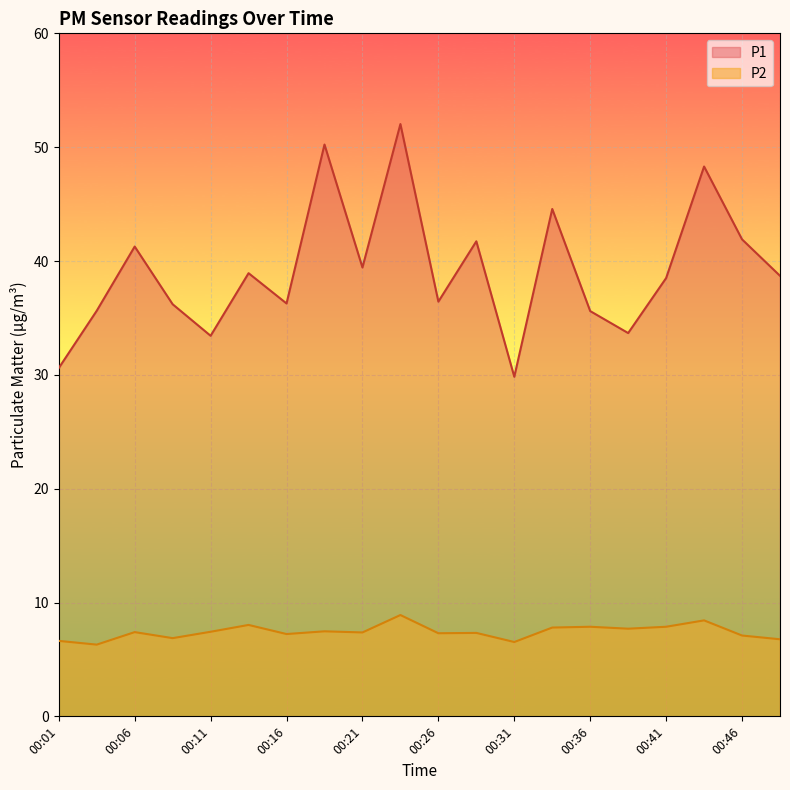

True or false: P2 has more than 2 interior local peaks.

True